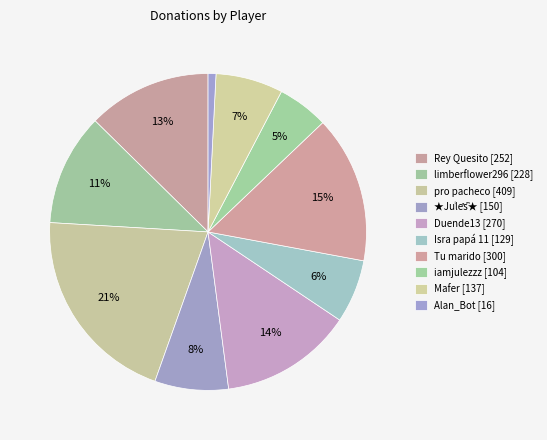

How many slices are in this pie chart?

10